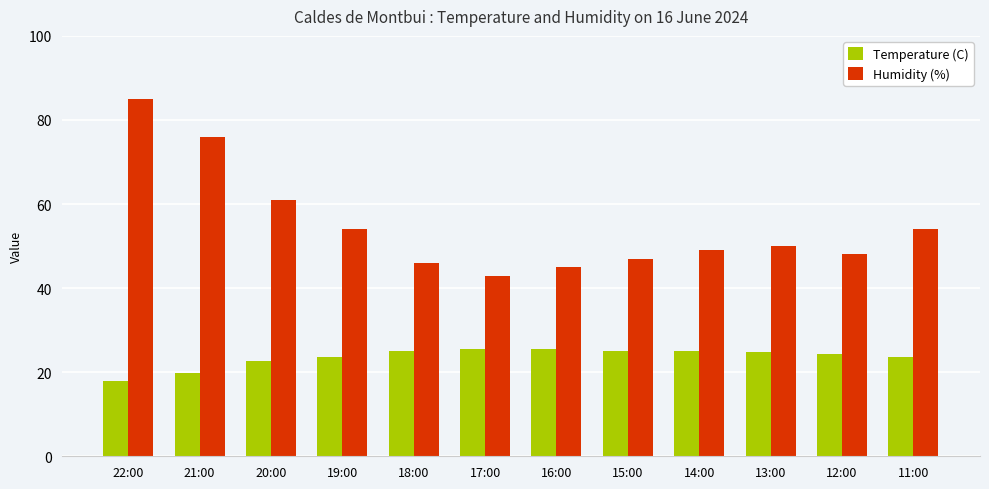

What is the maximum value for Humidity (%)?

85.0